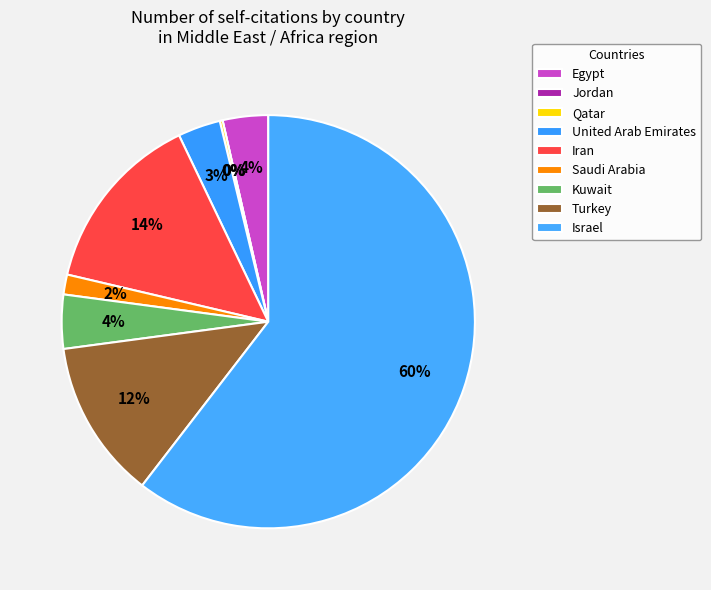

What is the change in value from Jordan to Saudi Arabia?

+7